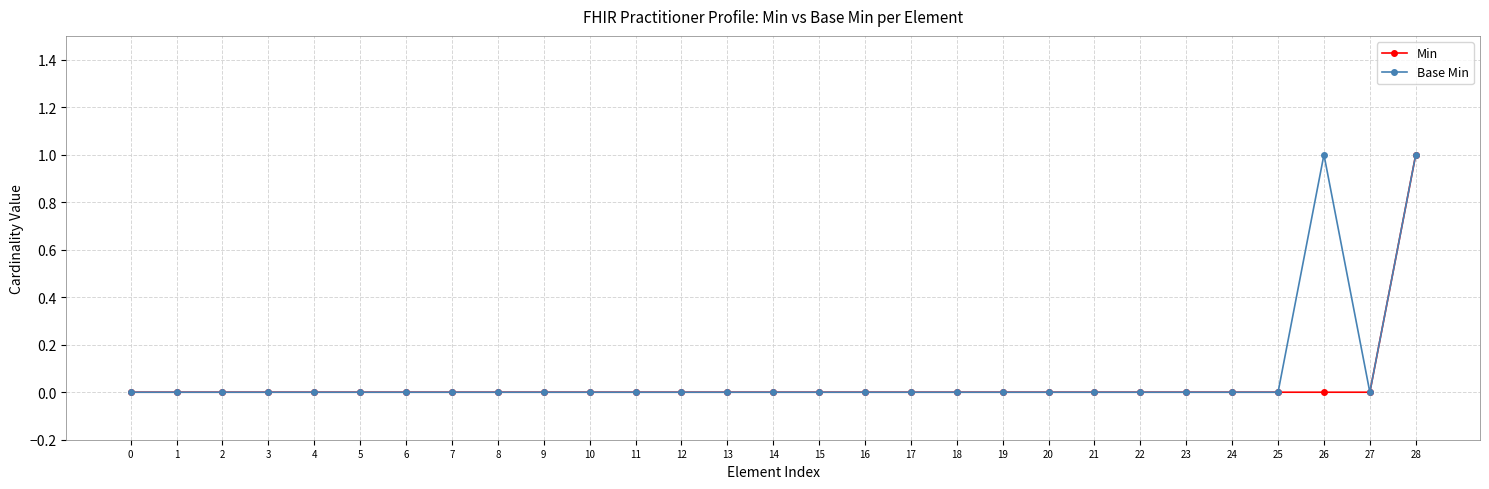

Rank the series by their average value, from lowest to highest.

Min, Base Min